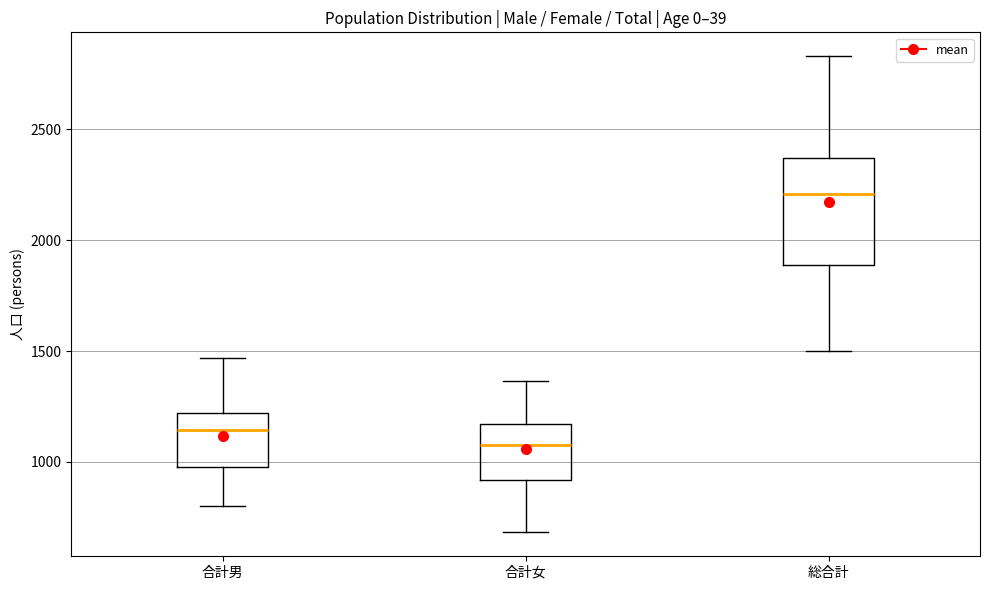

Which box's median line is the highest?

総合計